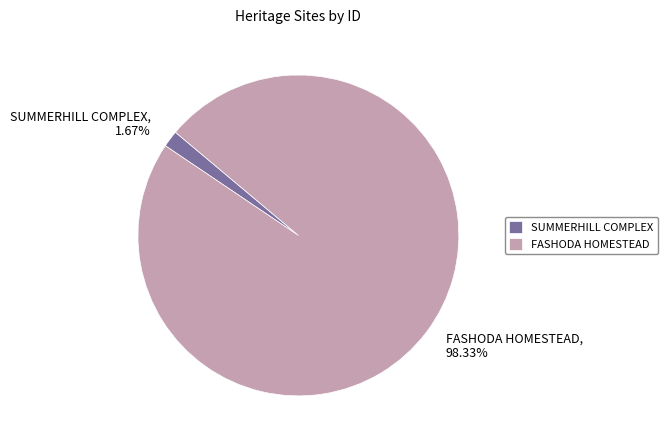

To the nearest percent, what is the difference between the largest and smallest slice percentages?

97%